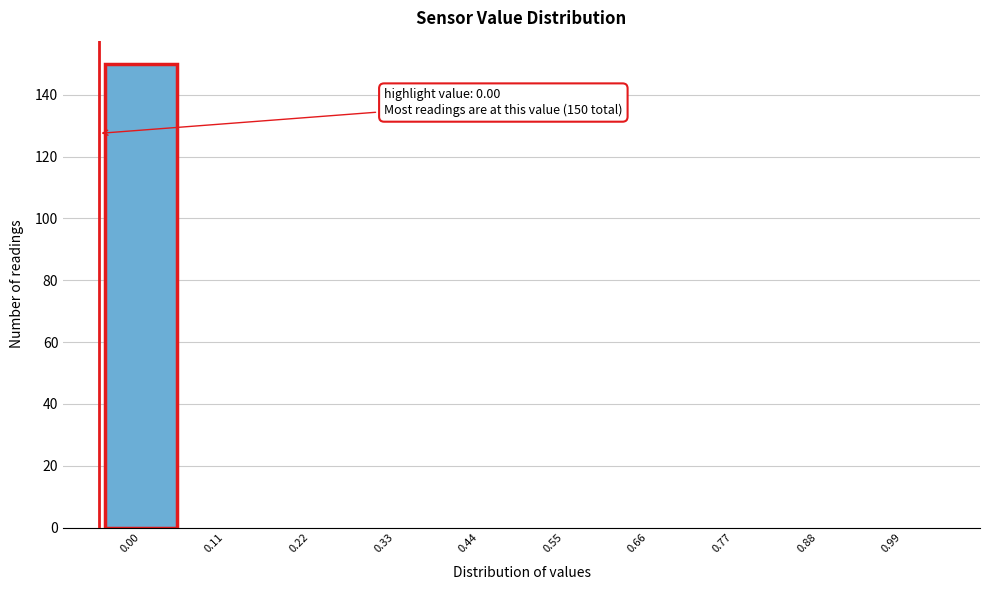

Reading left to right, extract all data points from this chart.

0.00=150	0.11=0	0.22=0	0.33=0	0.44=0	0.55=0	0.66=0	0.77=0	0.88=0	0.99=0